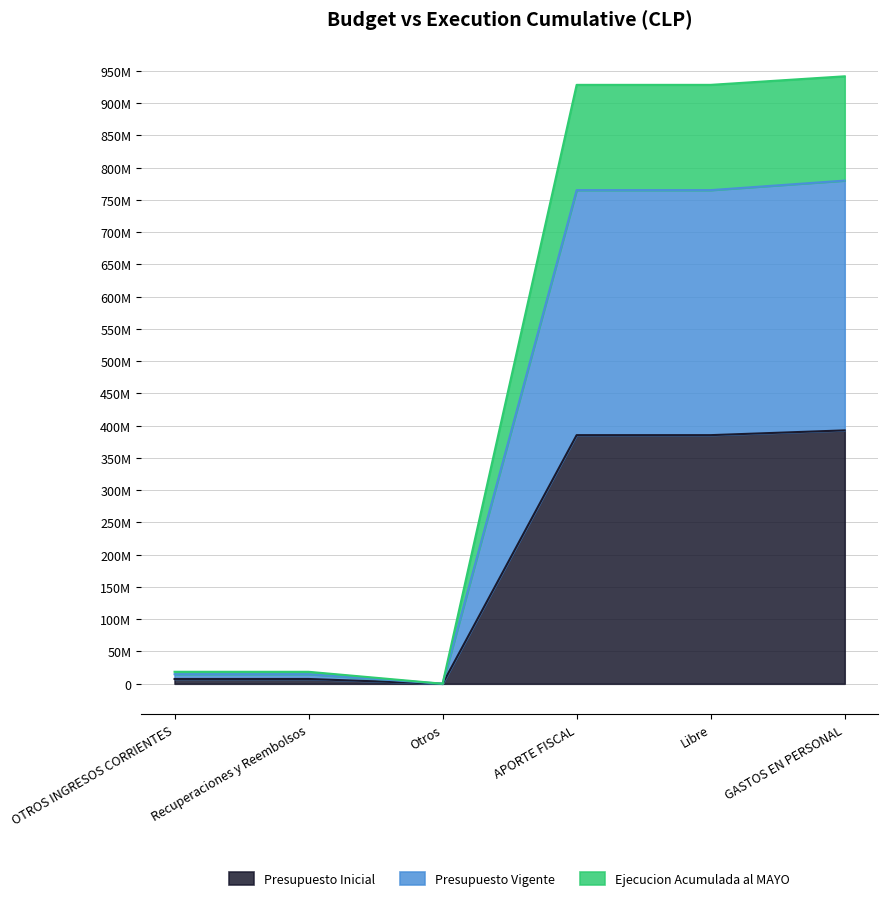

What position from the right is Libre?

2